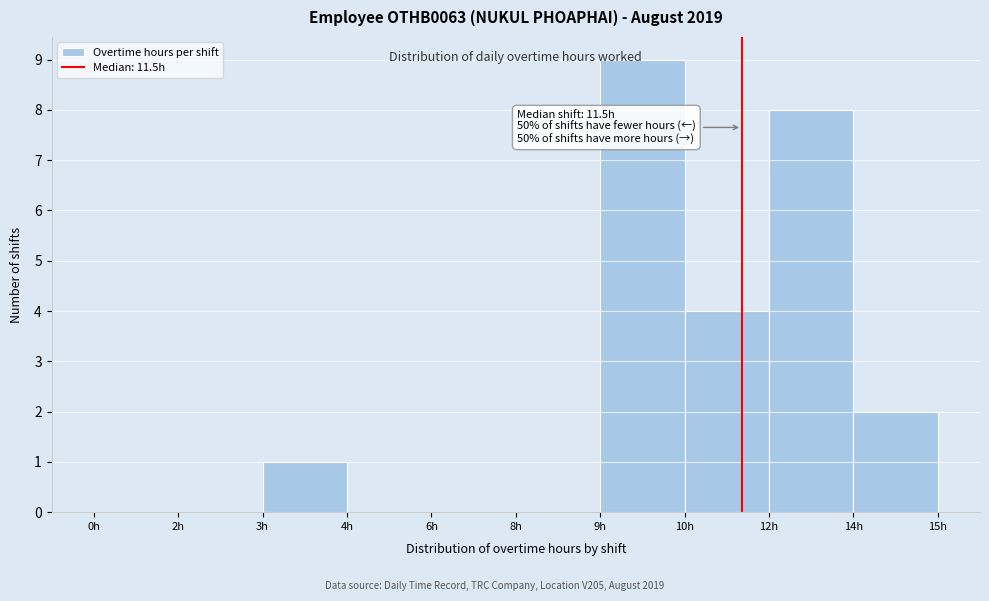

Reading left to right, what are all the values shown in this chart?

0h=0	2h=0	3h=1	4h=0	6h=0	8h=0	9h=9	10h=4	12h=8	14h=2